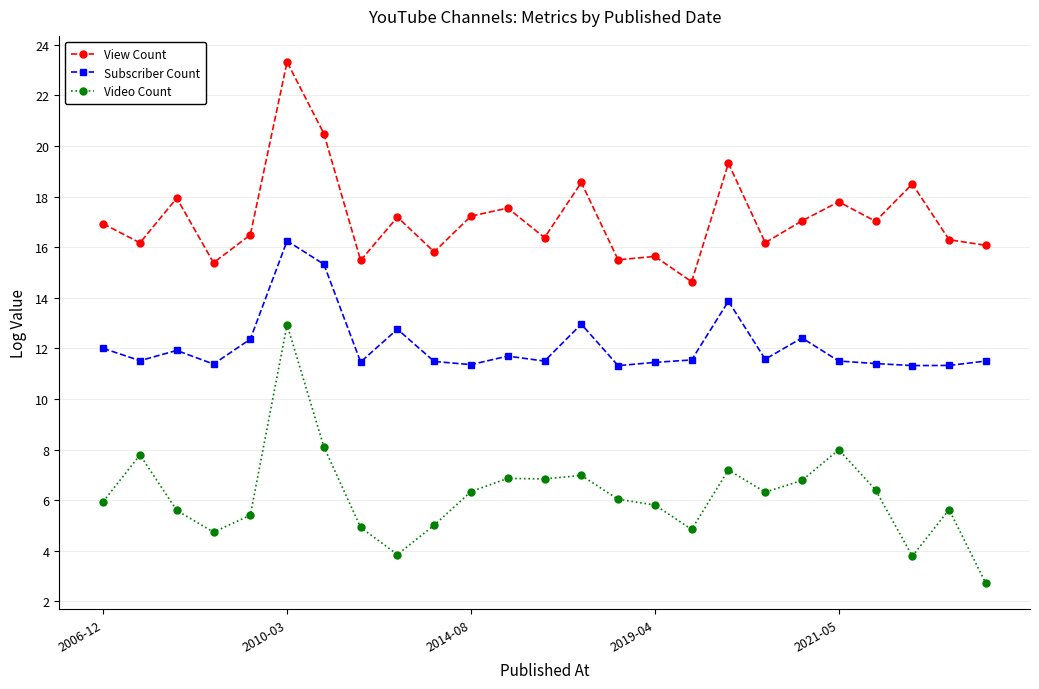

Does the chart display data point markers on the line(s)?

Yes